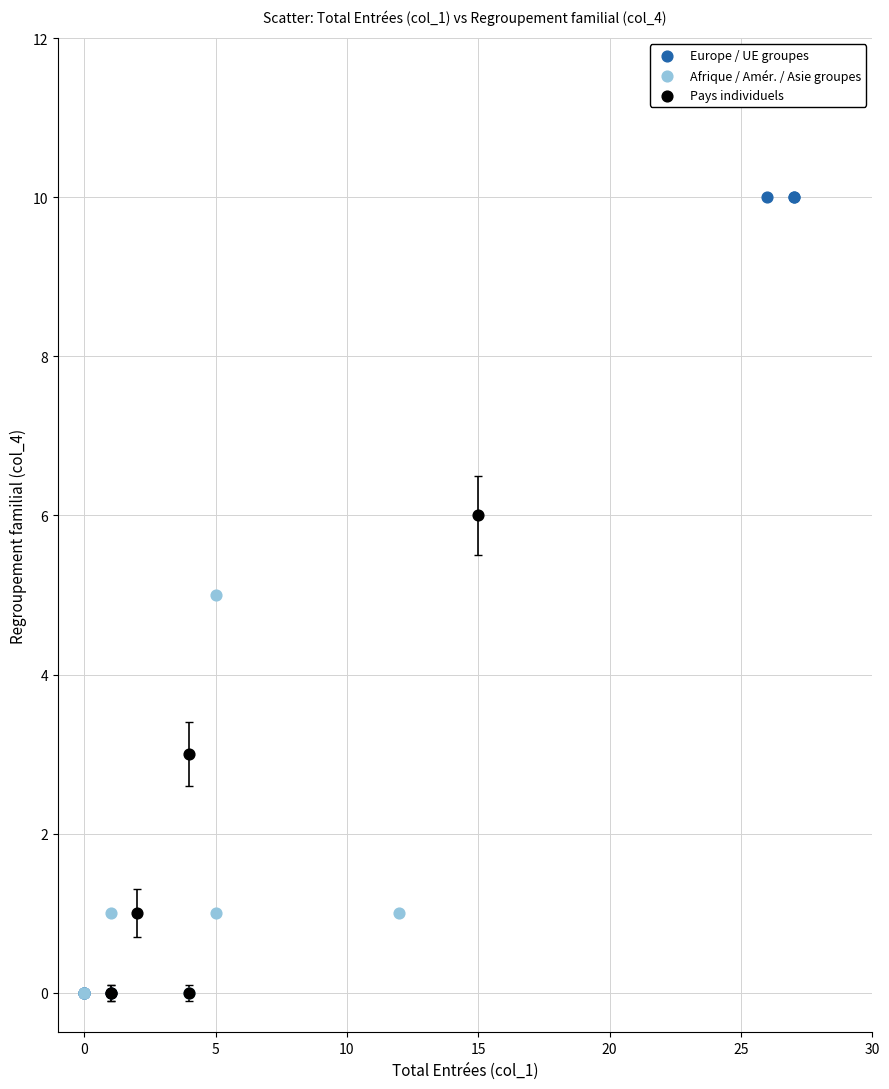

Which series has the largest Y range (max minus min)?

Europe / UE groupes